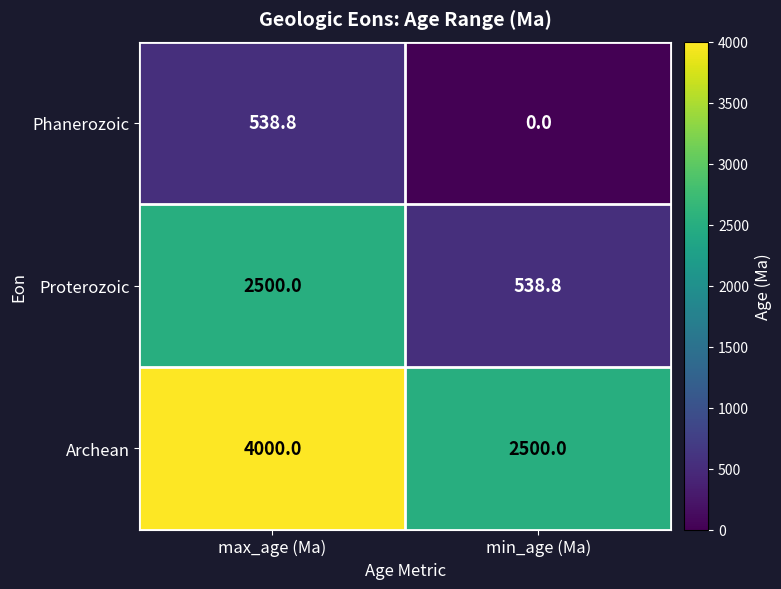

Rank the series by their maximum value, from highest to lowest.

Archean, Proterozoic, Phanerozoic